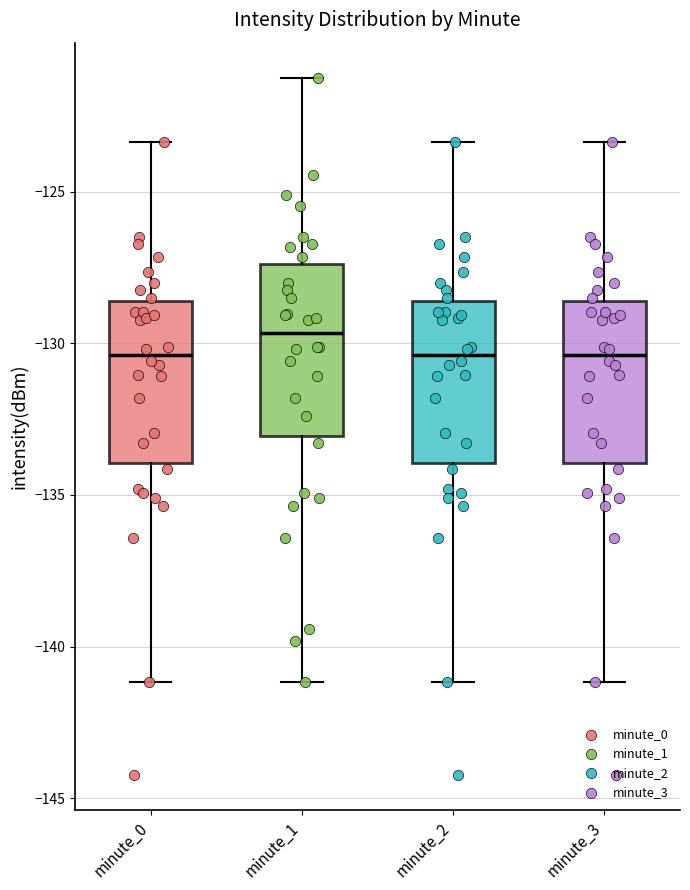

Reading left to right, read every box against the y-axis: the position of its median line, the range the box covers, and the ends of its whiskers. The values are not printed on the chart, so give them approximately, as read against the axis.

minute_0: median -130.5, box -134.0 to -128.5, whiskers -141.0 to -123.5
minute_1: median -129.5, box -133.0 to -127.5, whiskers -141.0 to -121.0
minute_2: median -130.5, box -134.0 to -128.5, whiskers -141.0 to -123.5
minute_3: median -130.5, box -134.0 to -128.5, whiskers -141.0 to -123.5